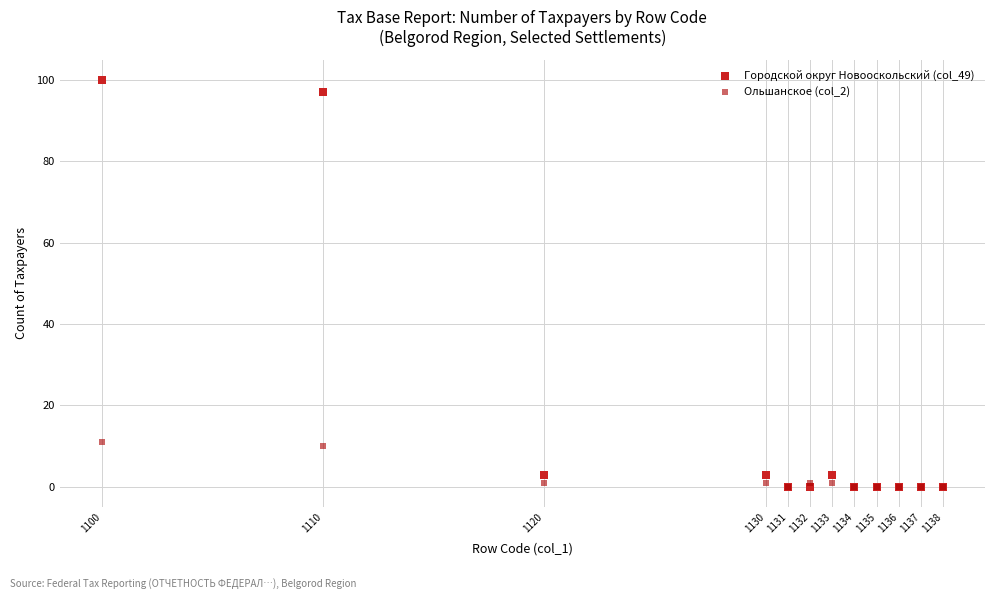

Which series has the largest Y range (max minus min)?

Городской округ Новооскольский (col_49)